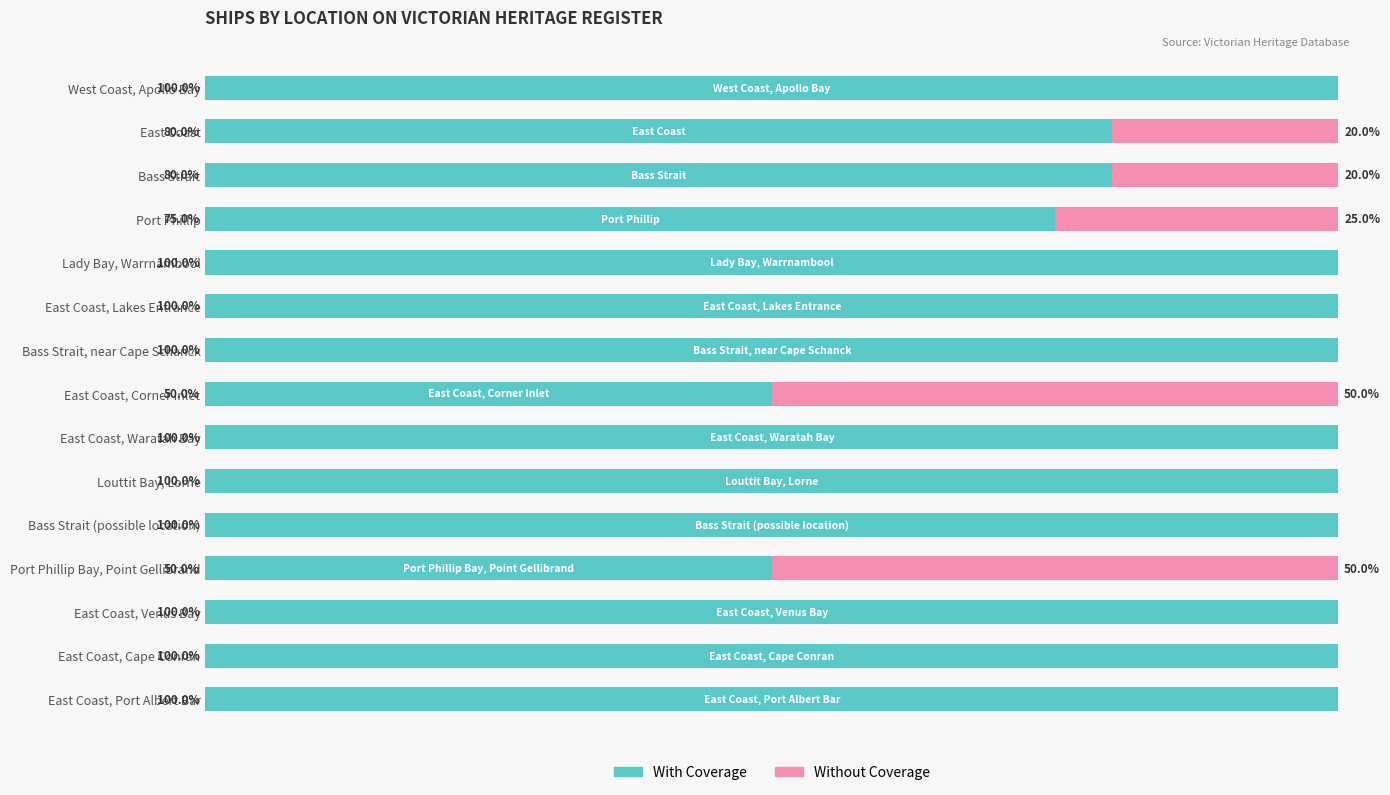

Where is With Coverage nearest to the value 75?

Port Phillip